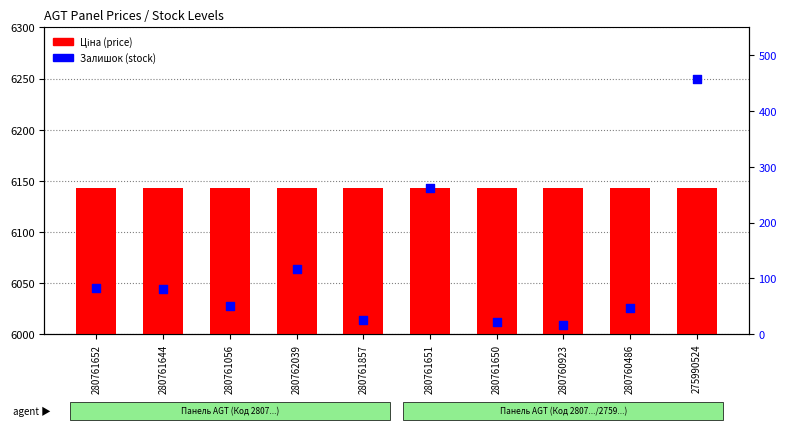

What is the total value across all series at 275990524?

6600.2